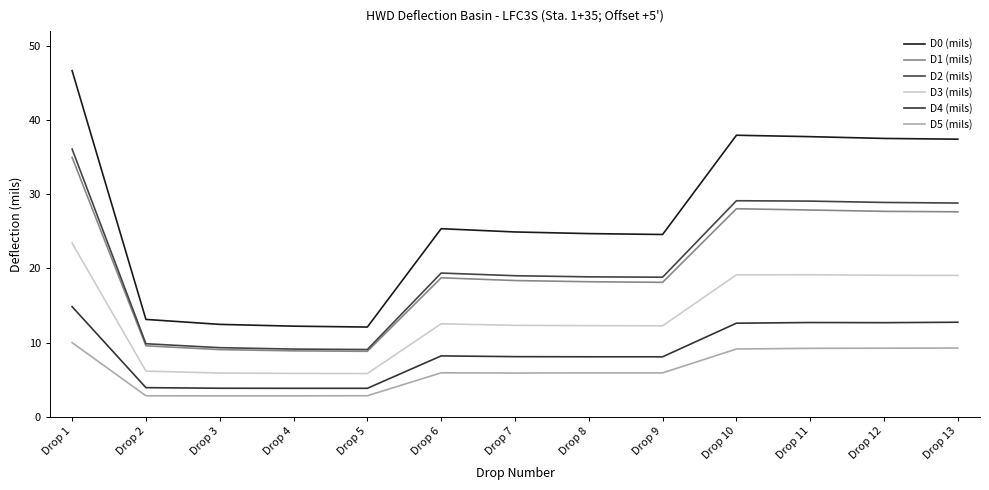

At which category is the sum across all series the highest?

Drop 1